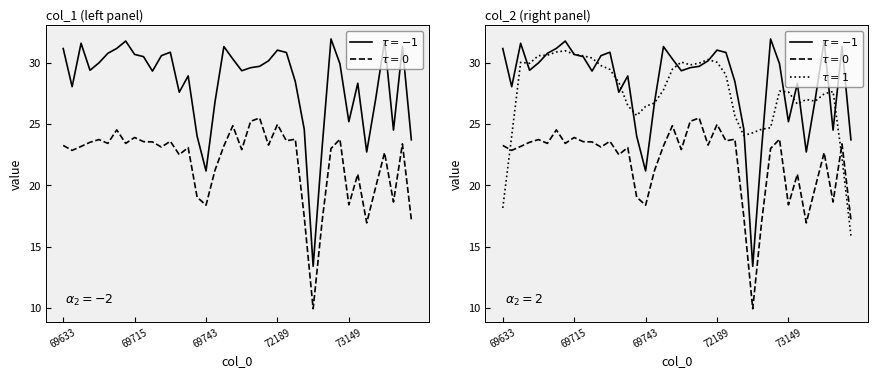

Count the number of data series in this chart.

2